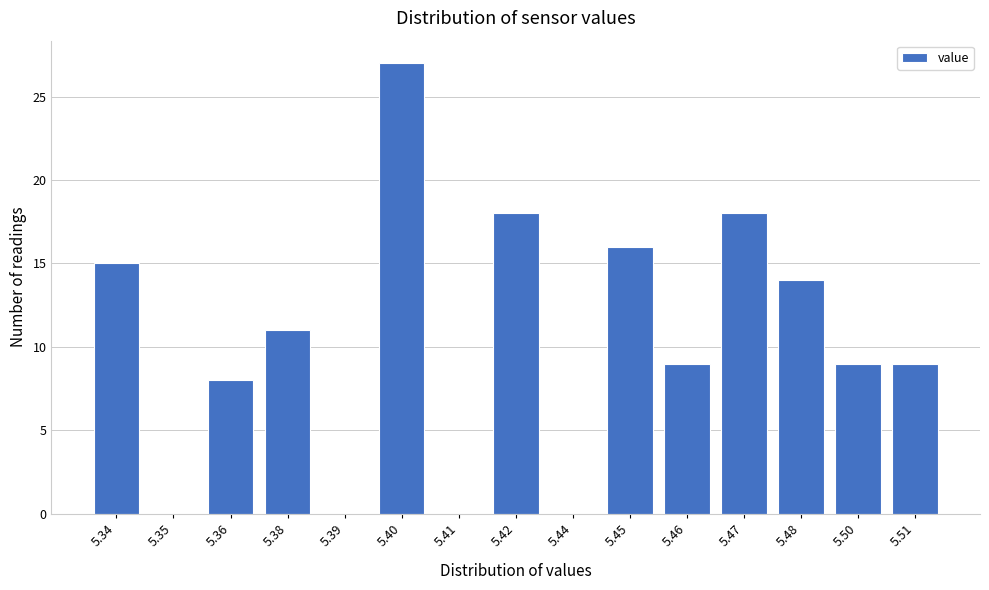

Reading left to right, what are all the values shown in this chart?

5.34=15	5.35=0	5.36=8	5.38=11	5.39=0	5.40=27	5.41=0	5.42=18	5.44=0	5.45=16	5.46=9	5.47=18	5.48=14	5.50=9	5.51=9